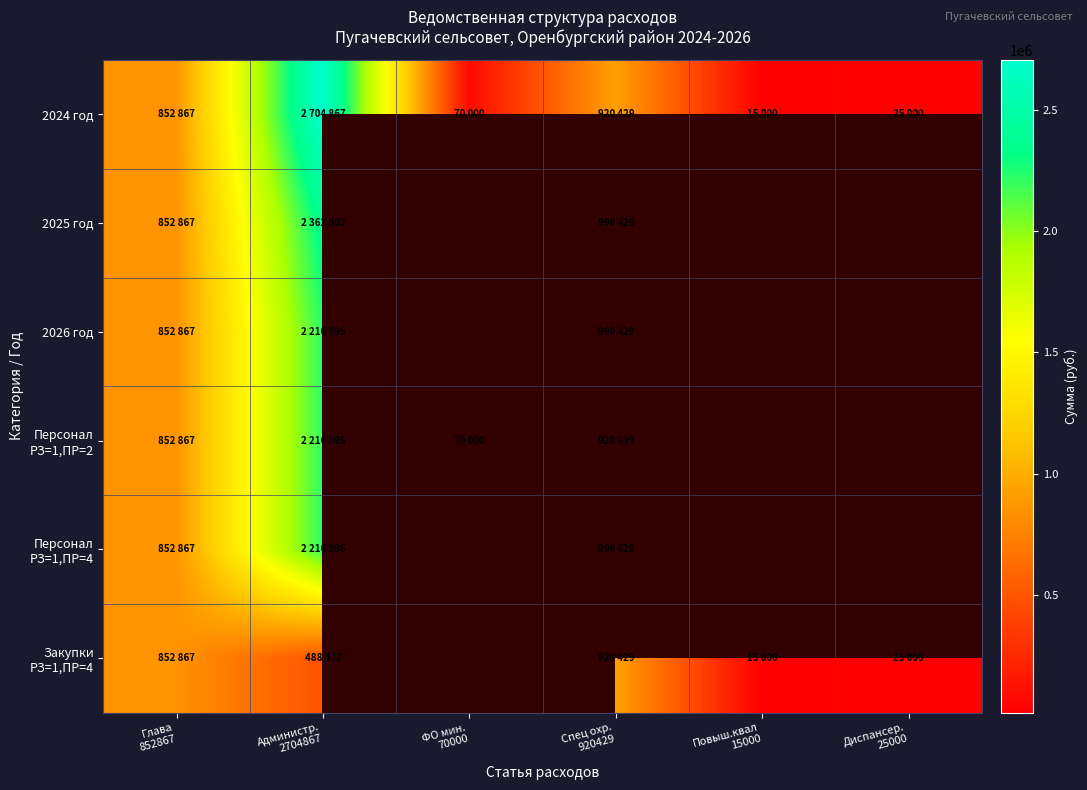

How many values in the 2026 год series are below 990429?

1